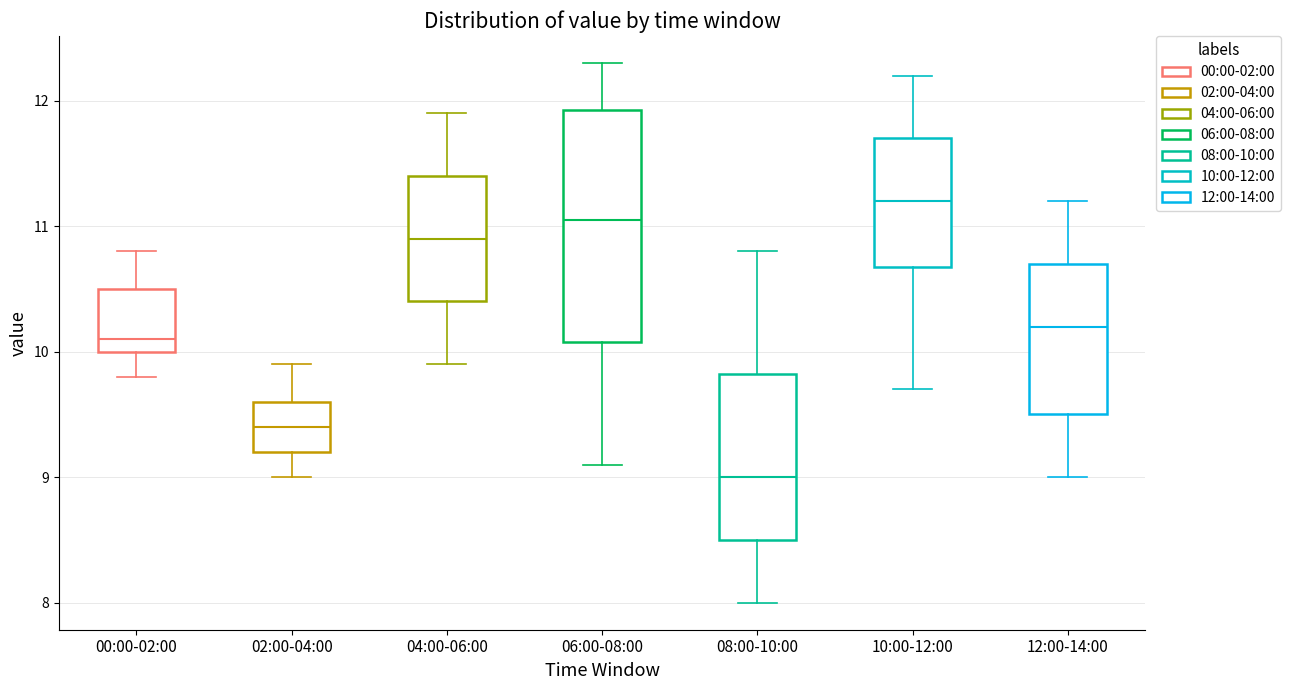

Reading left to right, read every box against the y-axis: the position of its median line, the range the box covers, and the ends of its whiskers. The values are not printed on the chart, so give them approximately, as read against the axis.

00:00-02:00: median 10.1, box 10.0 to 10.5, whiskers 9.8 to 10.8
02:00-04:00: median 9.4, box 9.2 to 9.6, whiskers 9.0 to 9.9
04:00-06:00: median 10.9, box 10.4 to 11.4, whiskers 9.9 to 11.9
06:00-08:00: median 11.1, box 10.1 to 11.9, whiskers 9.1 to 12.3
08:00-10:00: median 9.0, box 8.5 to 9.8, whiskers 8.0 to 10.8
10:00-12:00: median 11.2, box 10.7 to 11.7, whiskers 9.7 to 12.2
12:00-14:00: median 10.2, box 9.5 to 10.7, whiskers 9.0 to 11.2